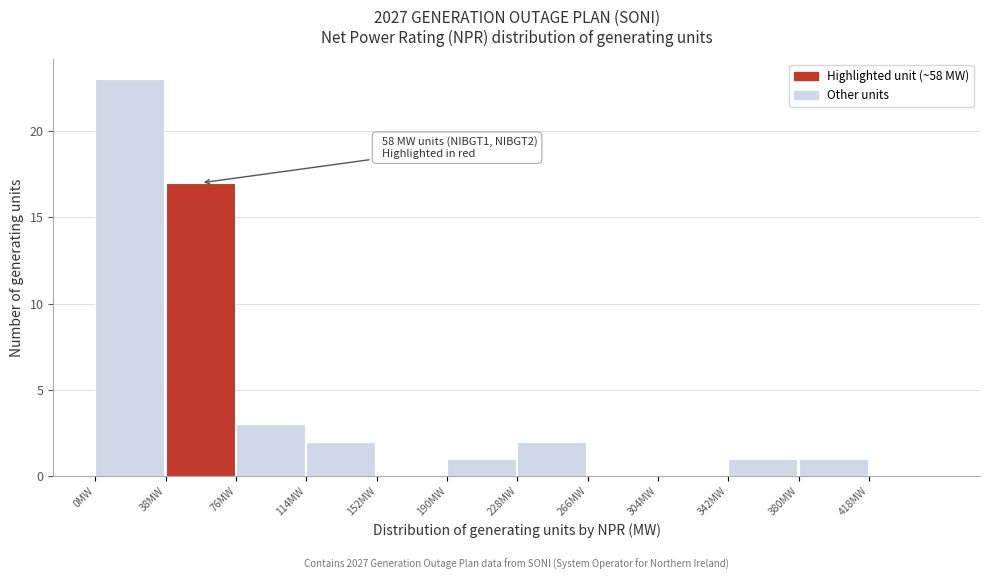

Which range on the x-axis has the tallest bar?

0 to 38